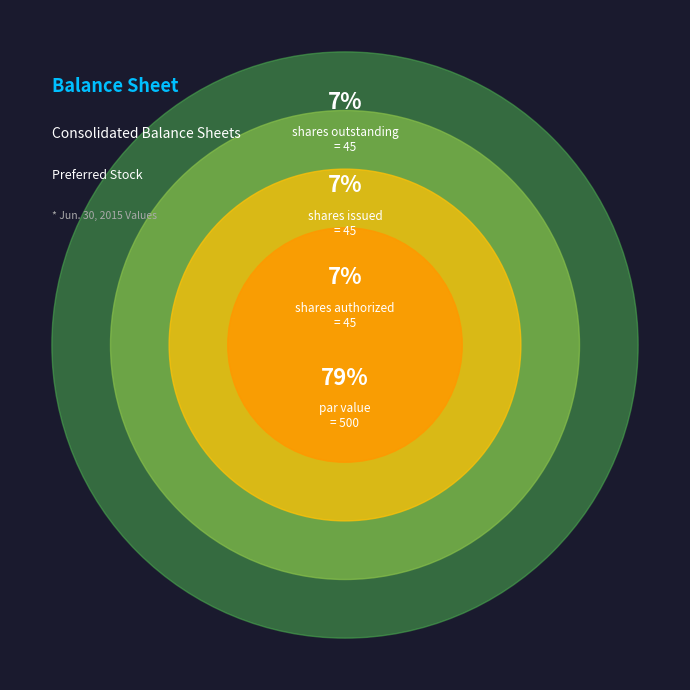

Count the number of slices in the pie.

4